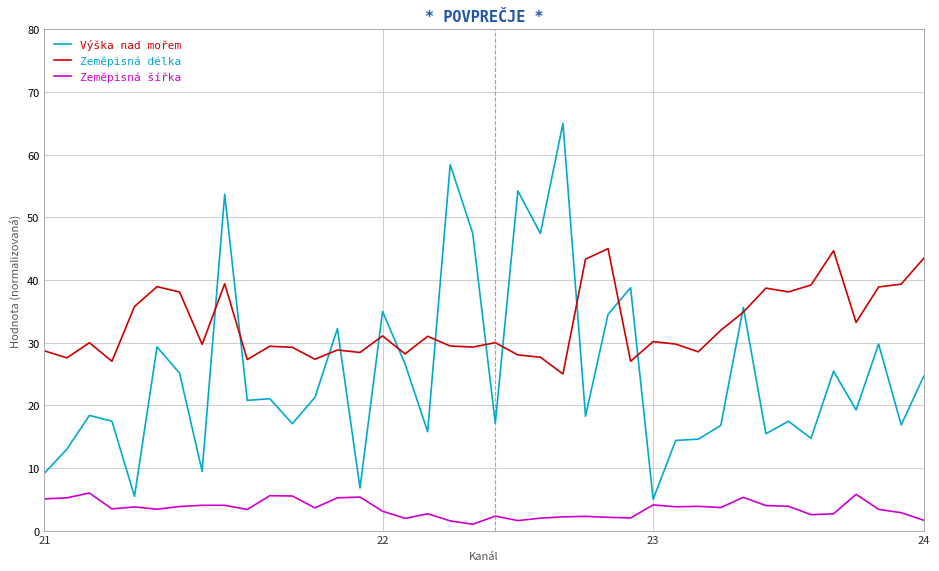

What is the average value of the Zeměpisná šířka series?

3.5